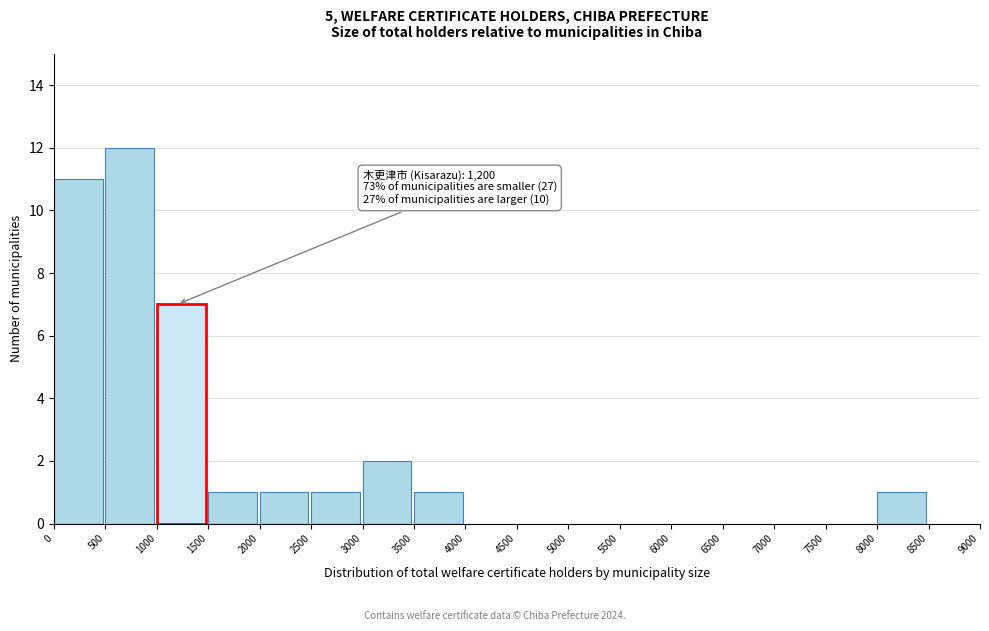

Over which range of the x-axis is the bar tallest?

500 to 1000